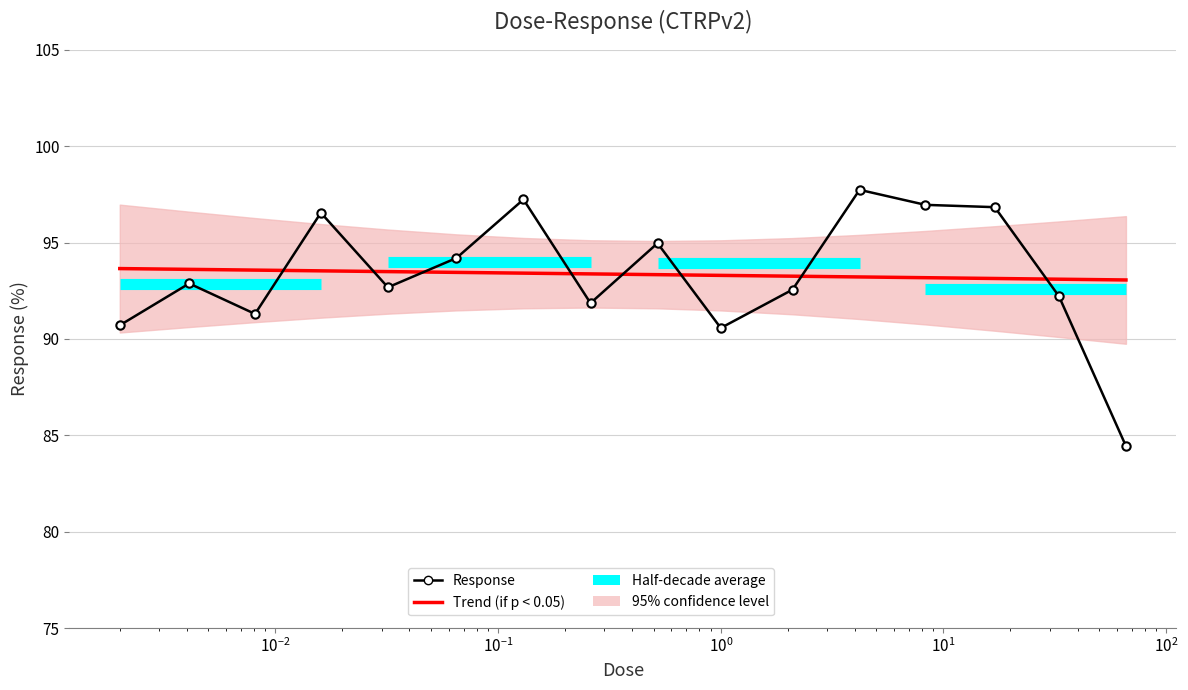

What is the greatest value displayed?

97.7